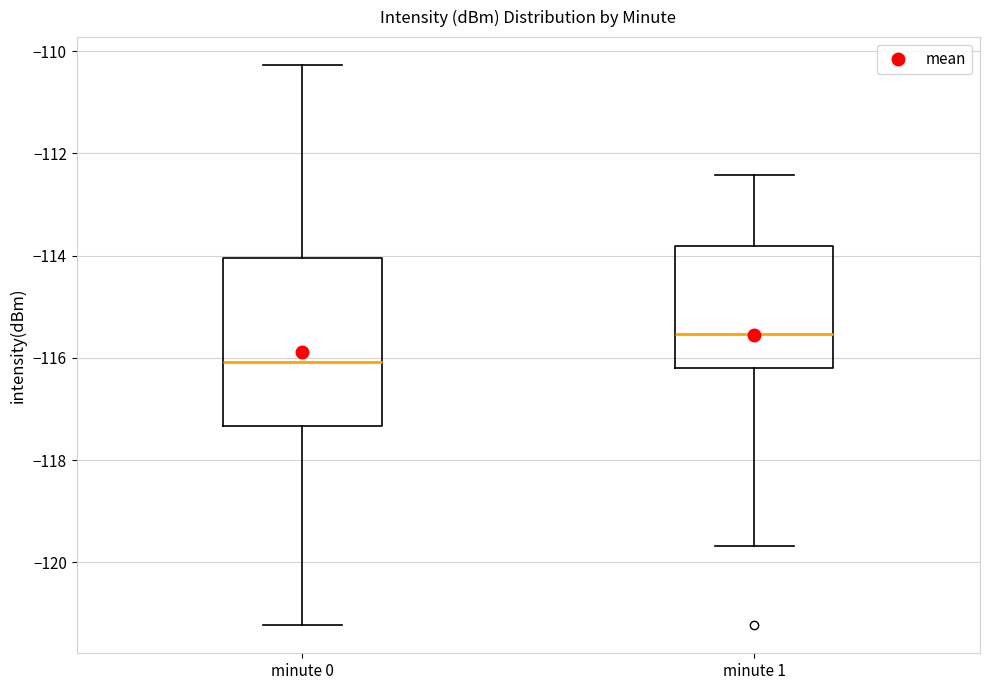

Reading left to right, transcribe this box plot: for each box, give where its median line is, the range the box spans, and where its two whiskers end, as read against the y-axis. The values are not printed on the chart, so give them approximately, as read against the axis.

minute 0: median -116.0, box -117.4 to -114.0, whiskers -121.2 to -110.2
minute 1: median -115.6, box -116.2 to -113.8, whiskers -119.6 to -112.4